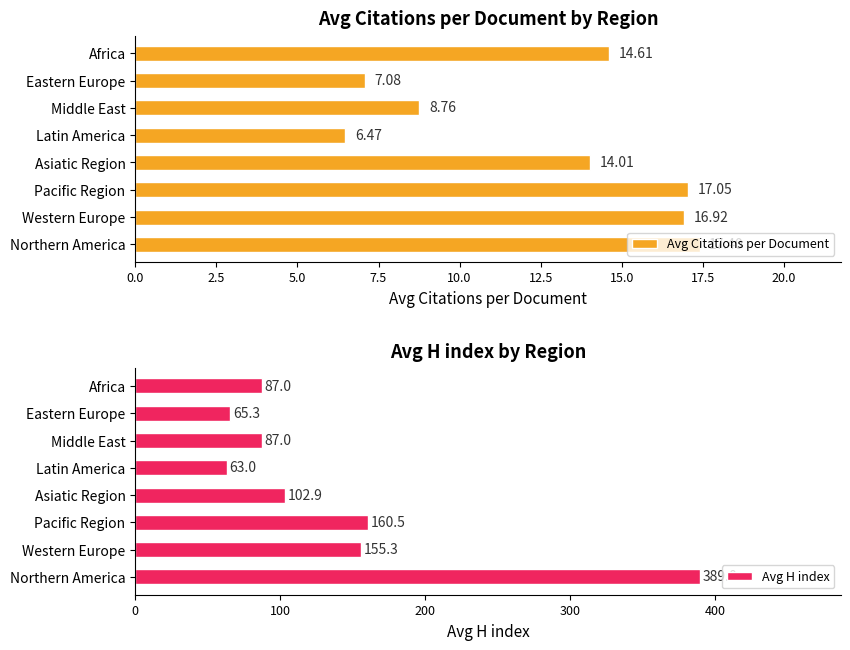

What is the difference between the Avg Citations per Document values at Africa and Eastern Europe?

7.5